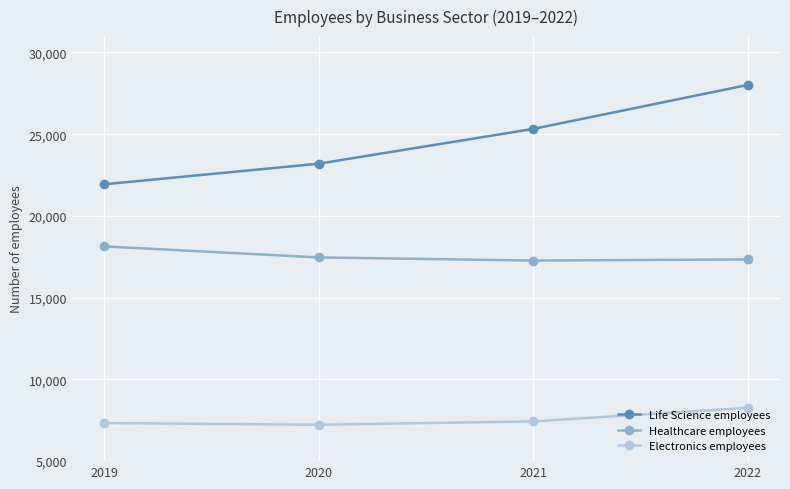

At which label is Life Science employees closest to 24973?

2021